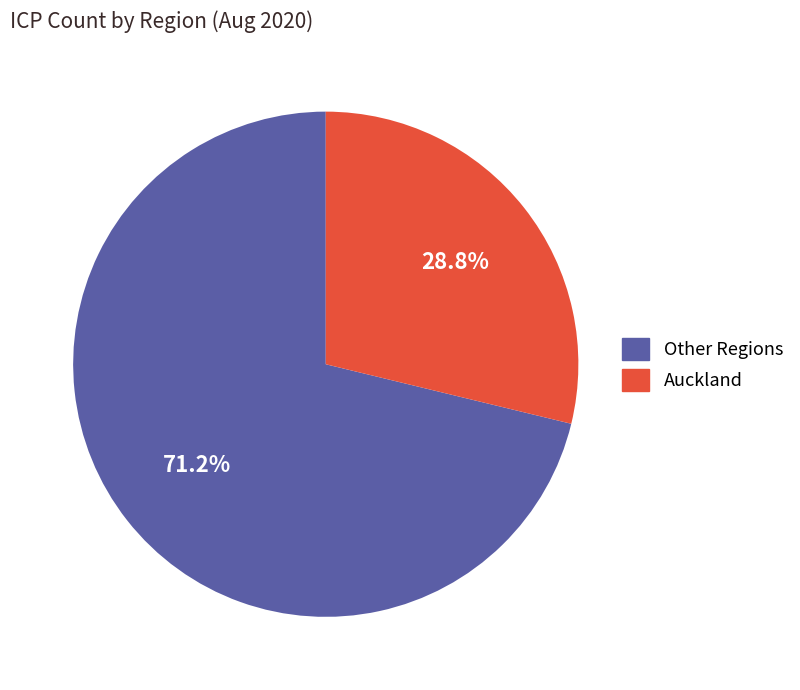

Count the number of slices in the pie.

2